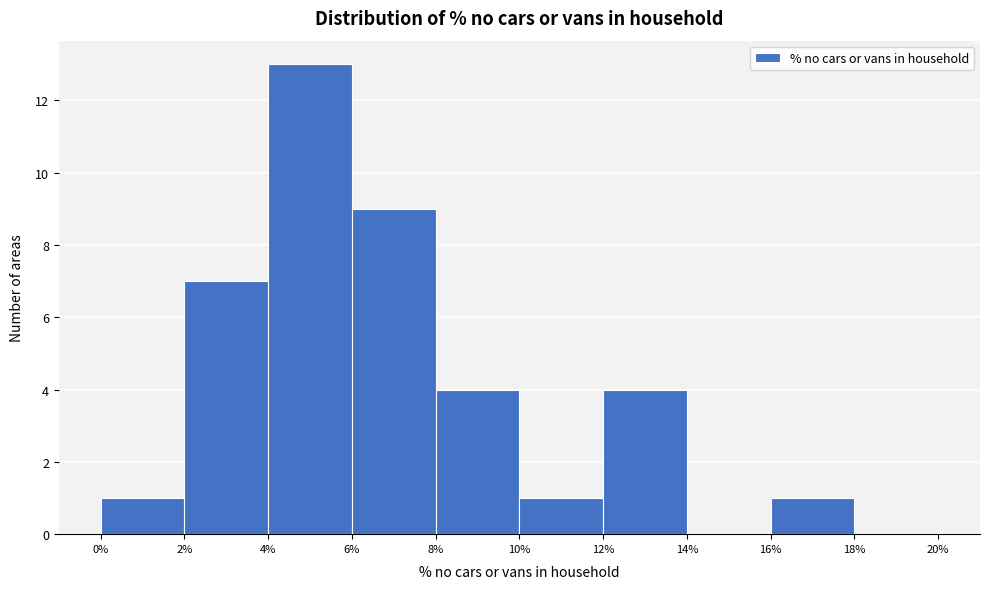

Reading left to right, transcribe this chart: for each bar, give the range it covers on the x-axis and its height. The values are not printed on the chart, so give them approximately, as read against the axis.

0% to 2%: 1
2% to 4%: 7
4% to 6%: 13
6% to 8%: 9
8% to 10%: 4
10% to 12%: 1
12% to 14%: 4
14% to 16%: 0
16% to 18%: 1
18% to 20%: 0